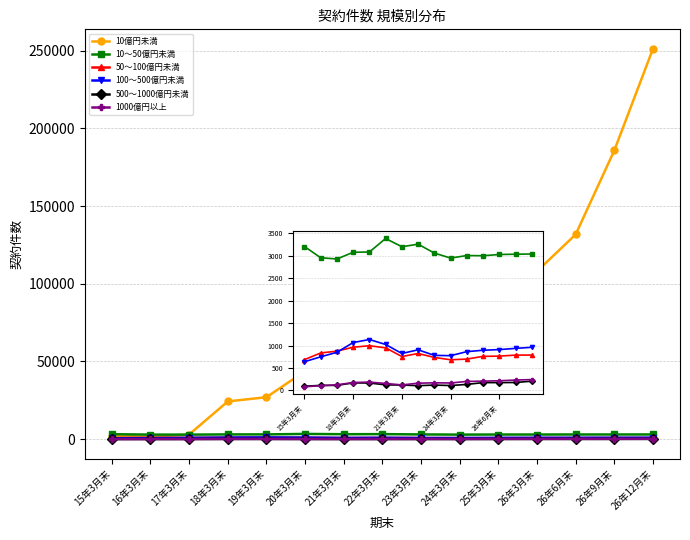

What is the label of the 14th point from the left?

26年9月末